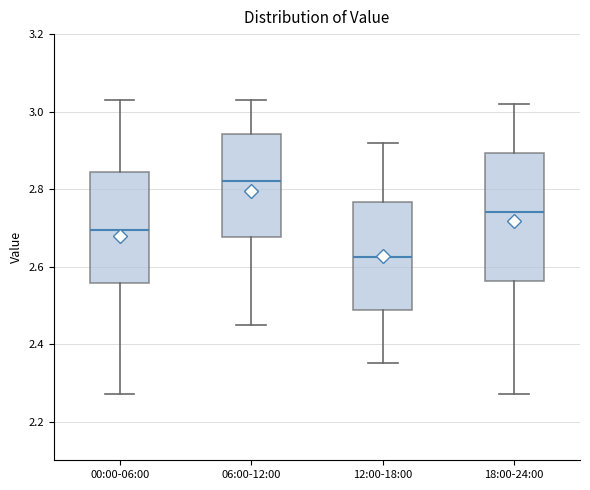

Comparing the boxes themselves (not the whiskers), which one is the tallest?

18:00-24:00